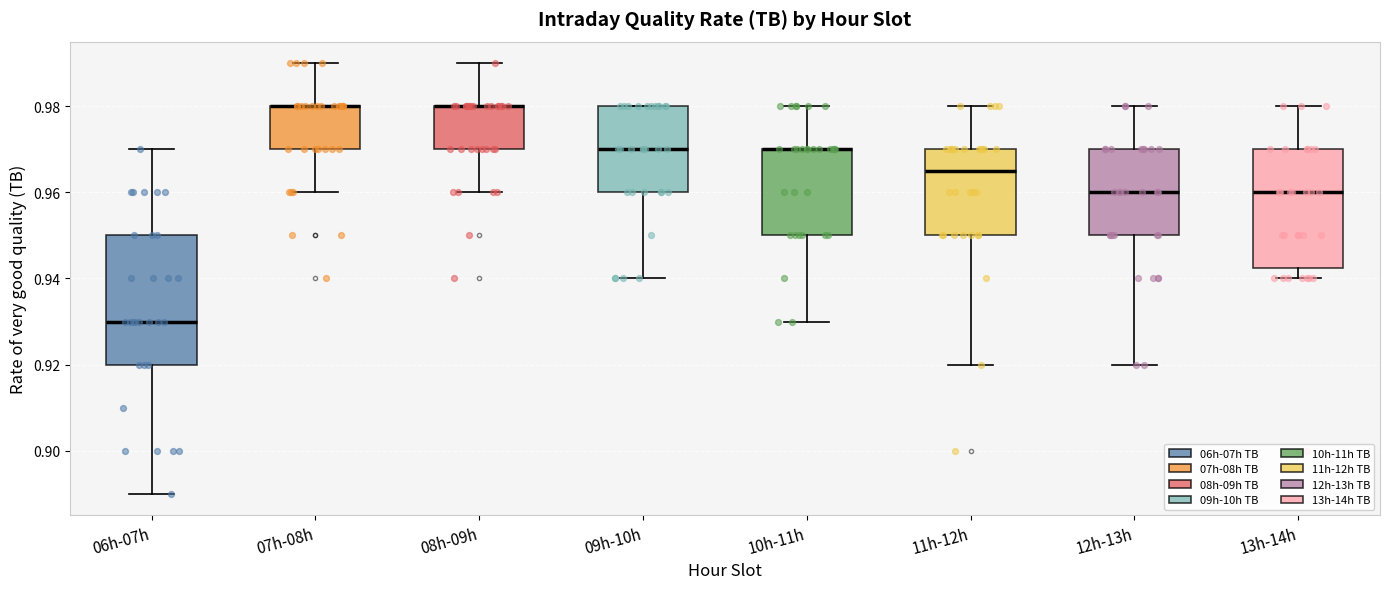

Reading left to right, read every box against the y-axis: the position of its median line, the range the box covers, and the ends of its whiskers. The values are not printed on the chart, so give them approximately, as read against the axis.

06h-07h: median 0.930, box 0.920 to 0.950, whiskers 0.890 to 0.970
07h-08h: median 0.980 (drawn on the box's upper edge), box 0.970 to 0.980, whiskers 0.960 to 0.990
08h-09h: median 0.980 (drawn on the box's upper edge), box 0.970 to 0.980, whiskers 0.960 to 0.990
09h-10h: median 0.970, box 0.960 to 0.980, whiskers 0.940 to 0.980
10h-11h: median 0.970 (drawn on the box's upper edge), box 0.950 to 0.970, whiskers 0.930 to 0.980
11h-12h: median 0.966, box 0.950 to 0.970, whiskers 0.920 to 0.980
12h-13h: median 0.960, box 0.950 to 0.970, whiskers 0.920 to 0.980
13h-14h: median 0.960, box 0.942 to 0.970, whiskers 0.940 to 0.980